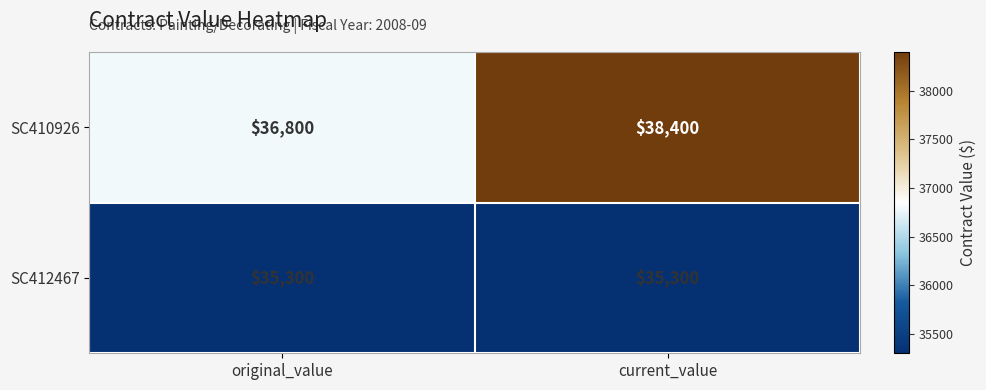

What is the total value across all series at original_value?

72100